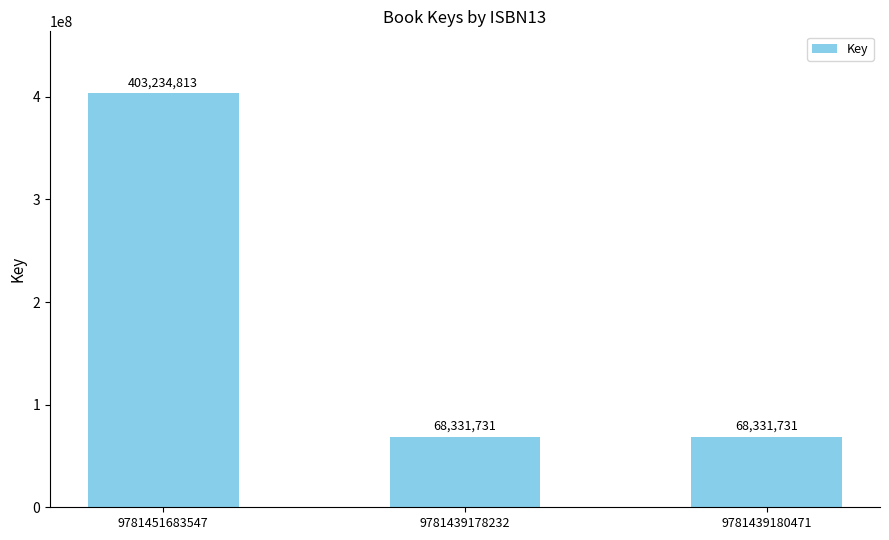

Does the chart contain stacked bars?

No